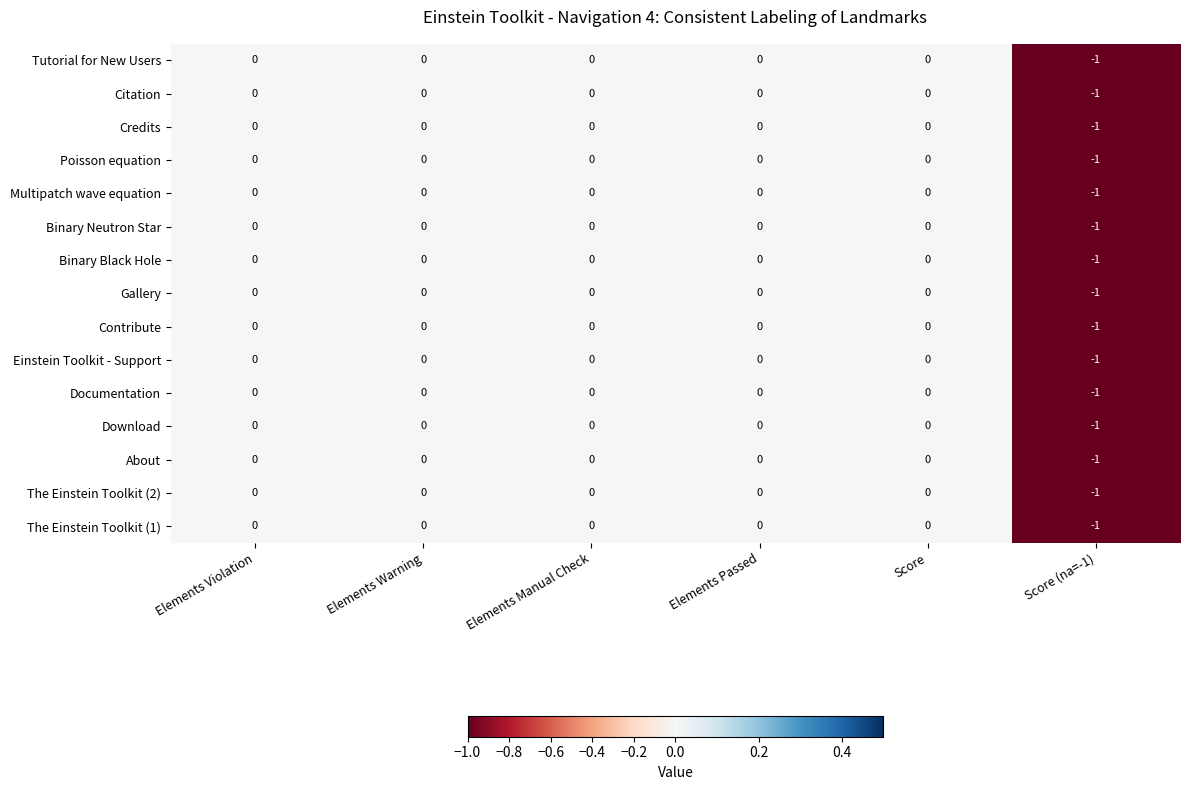

The Multipatch wave equation series shows -1 at Elements Passed. True or false?

False